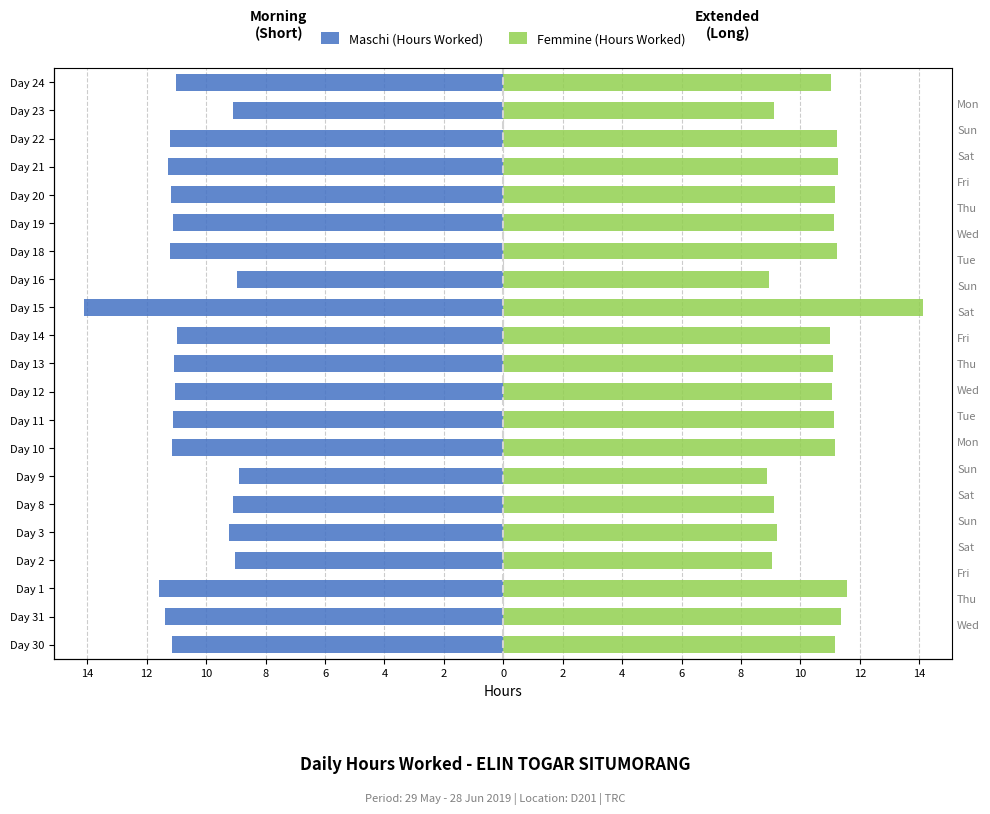

Reading right to left, extract all data points from this chart.

Maschi (Hours Worked): -11.0	-9.1	-11.2	-11.3	-11.2	-11.1	-11.2	-8.9	-14.1	-11.0	-11.1	-11.1	-11.1	-11.2	-8.9	-9.1	-9.2	-9.0	-11.6	-11.4	-11.2
Femmine (Hours Worked): 11.0	9.1	11.2	11.3	11.2	11.1	11.2	8.9	14.1	11.0	11.1	11.1	11.1	11.2	8.9	9.1	9.2	9.0	11.6	11.4	11.2